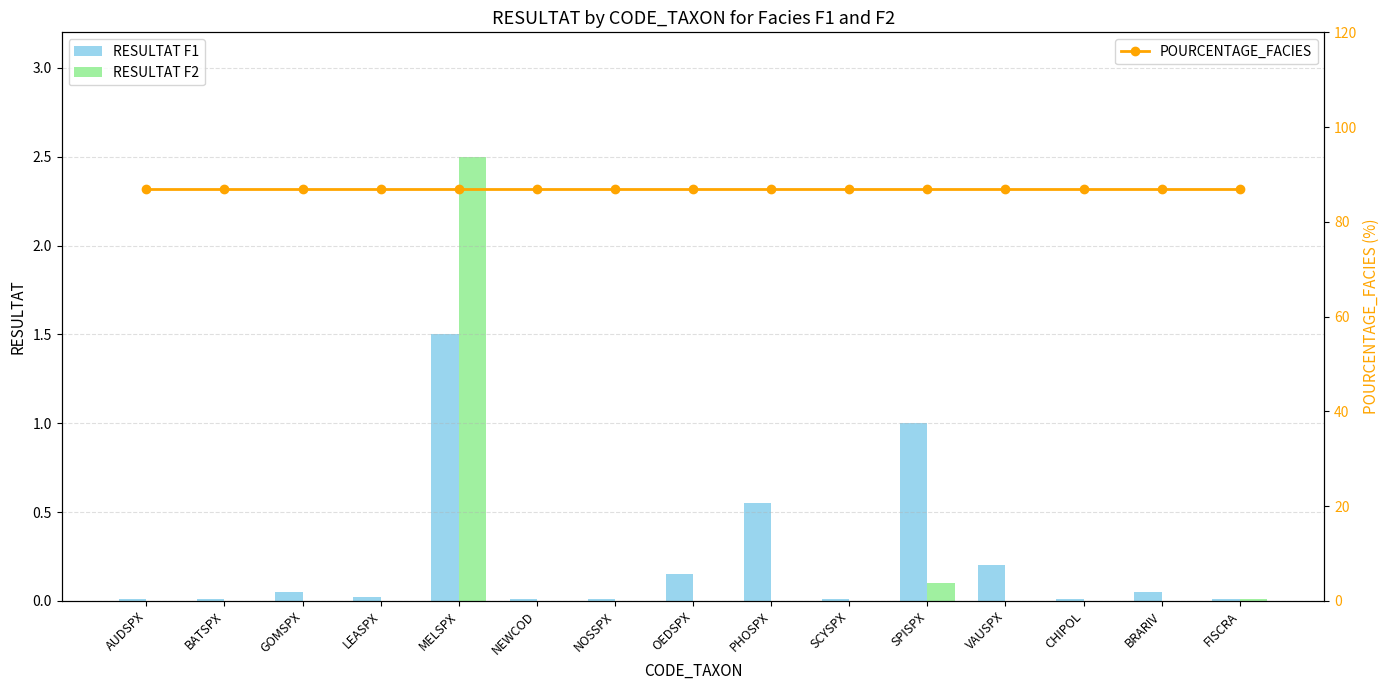

Count the number of data series in this chart.

3